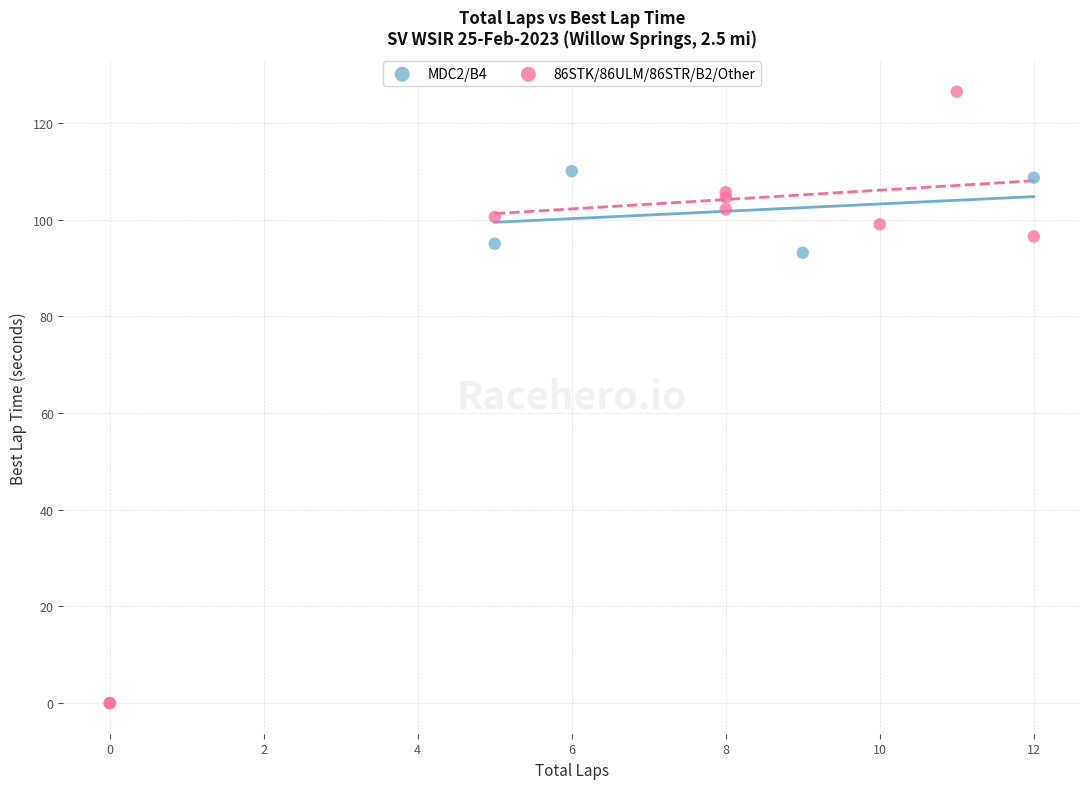

Which series contains the highest Y value?

86STK/86ULM/86STR/B2/Other